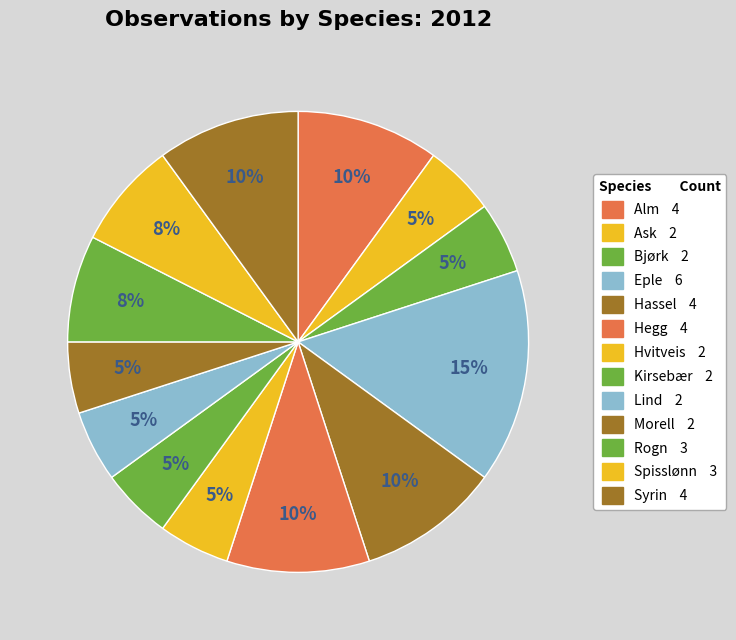

Count the number of slices in the pie.

13